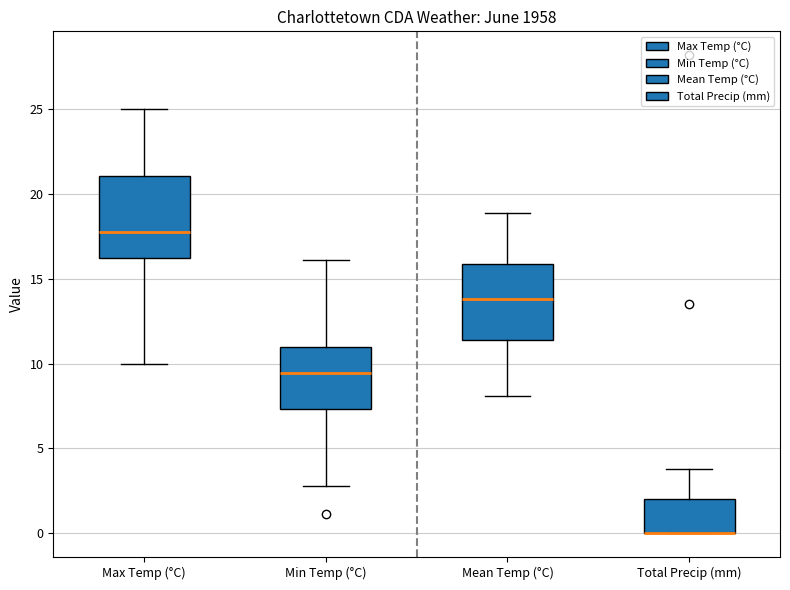

Where does the upper whisker of the box for Total Precip (mm) end on the y-axis? The values are not printed on the chart, so give them approximately, as read against the axis.

4.0